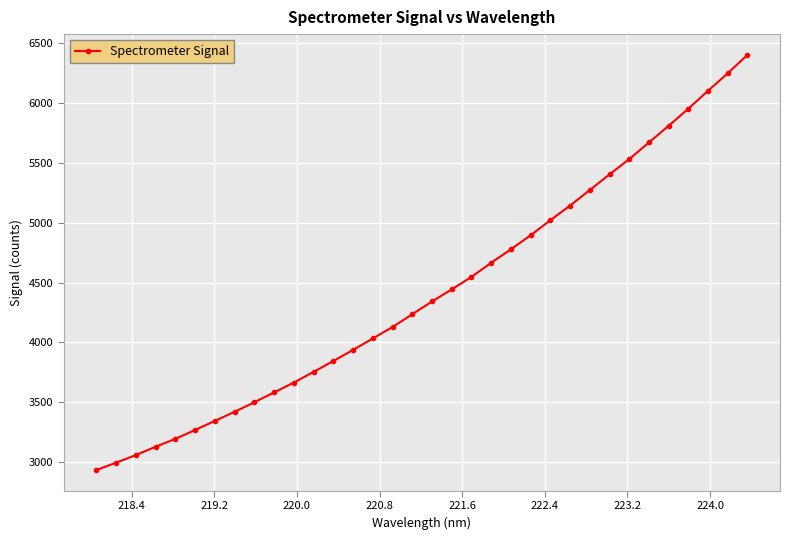

What is the sum of all values?

150247.6